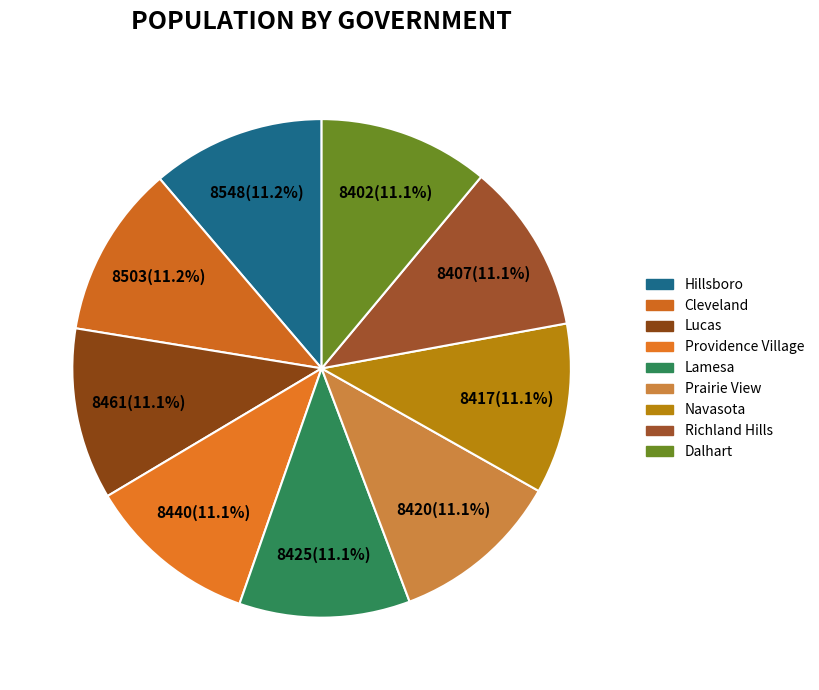

How many segments does this pie chart have?

9